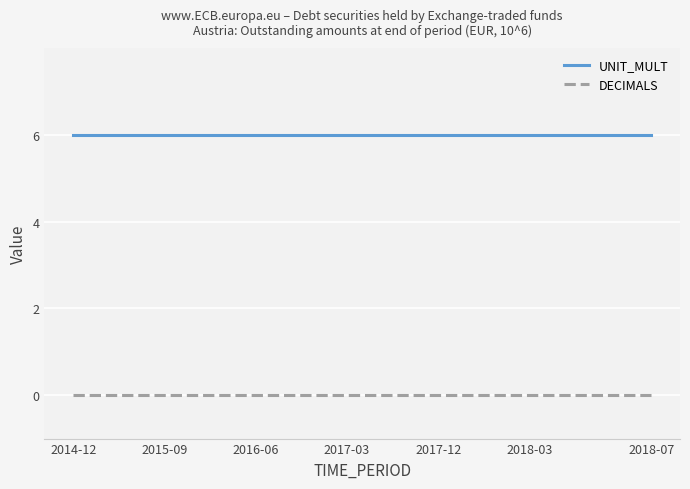

Does the chart display data point markers on the line(s)?

No